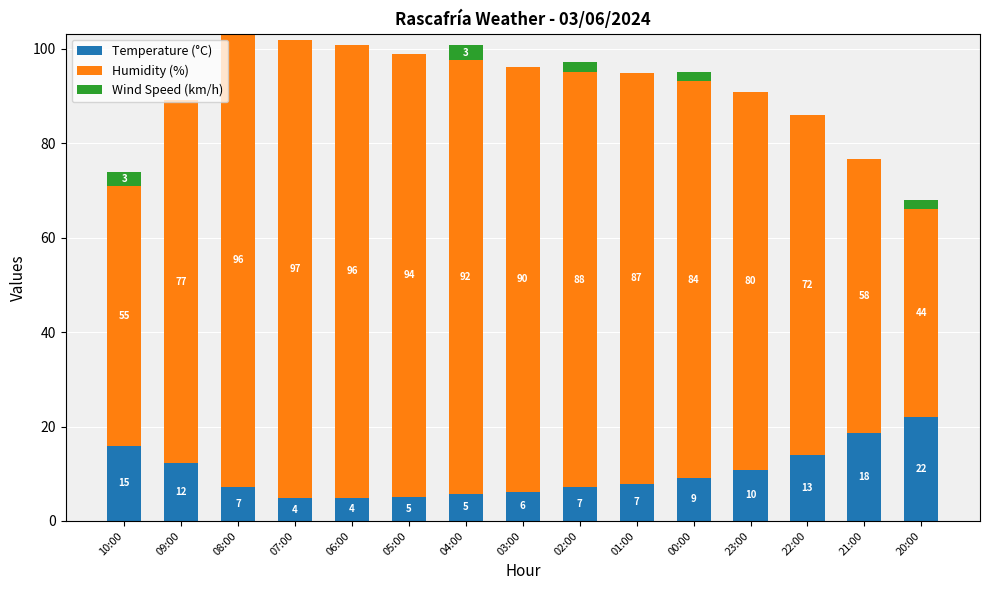

What is the highest value of the Temperature (°C) series?

22.0